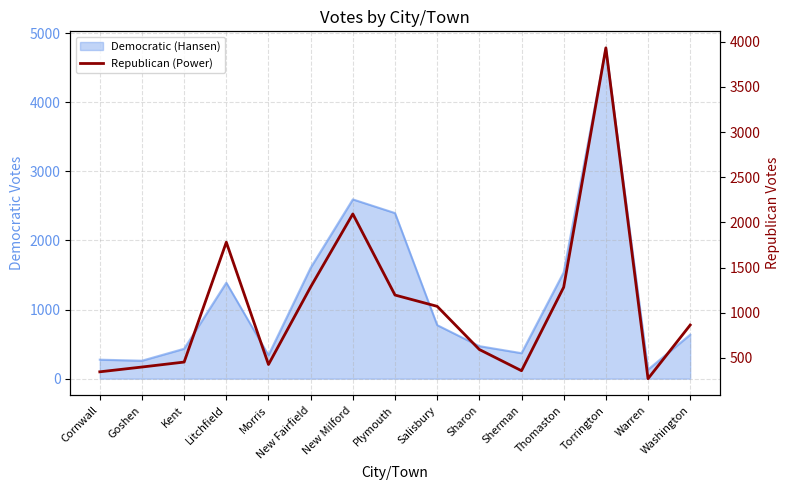

How many values are below 863?

7